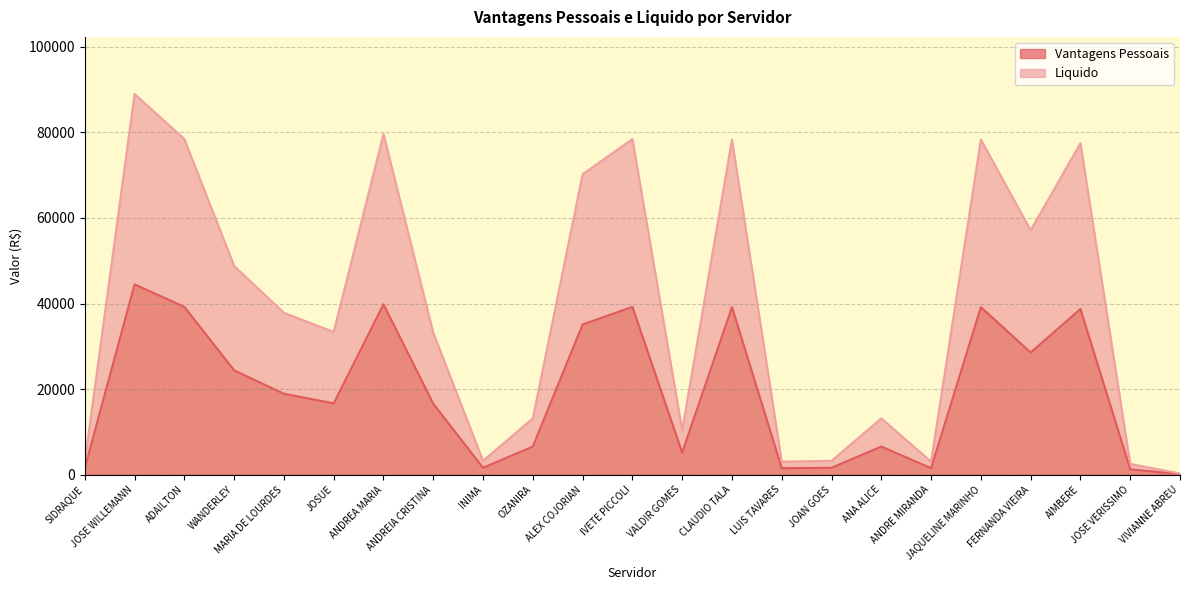

What is the total value across all series at JOSE WILLEMANN?

133428.4